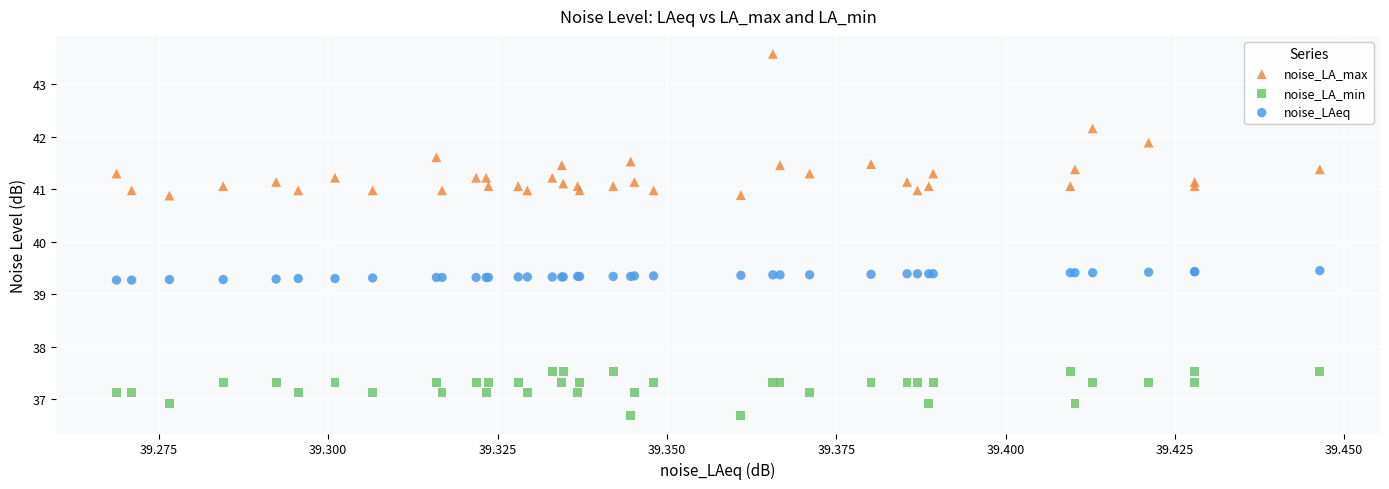

Which series reaches the maximum Y coordinate?

noise_LA_max